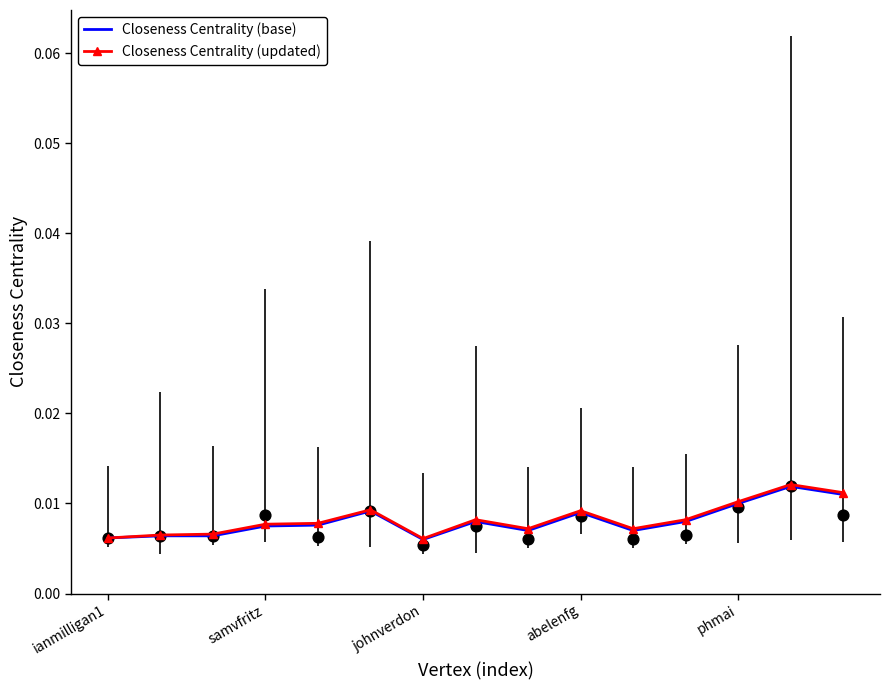

Which series has the widest spread of Y values?

Closeness Centrality (updated)